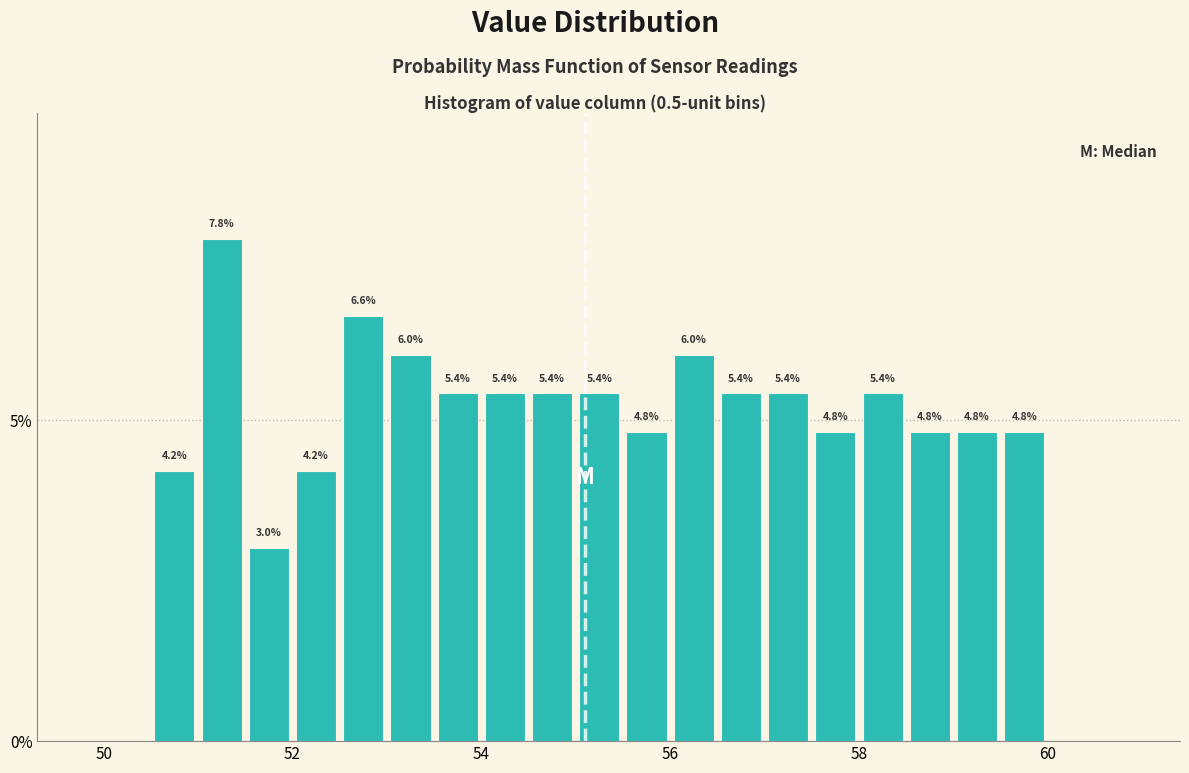

Around what value on the x-axis is the tallest bar? Give the approximate position of its centre, as read against the axis.

51.2